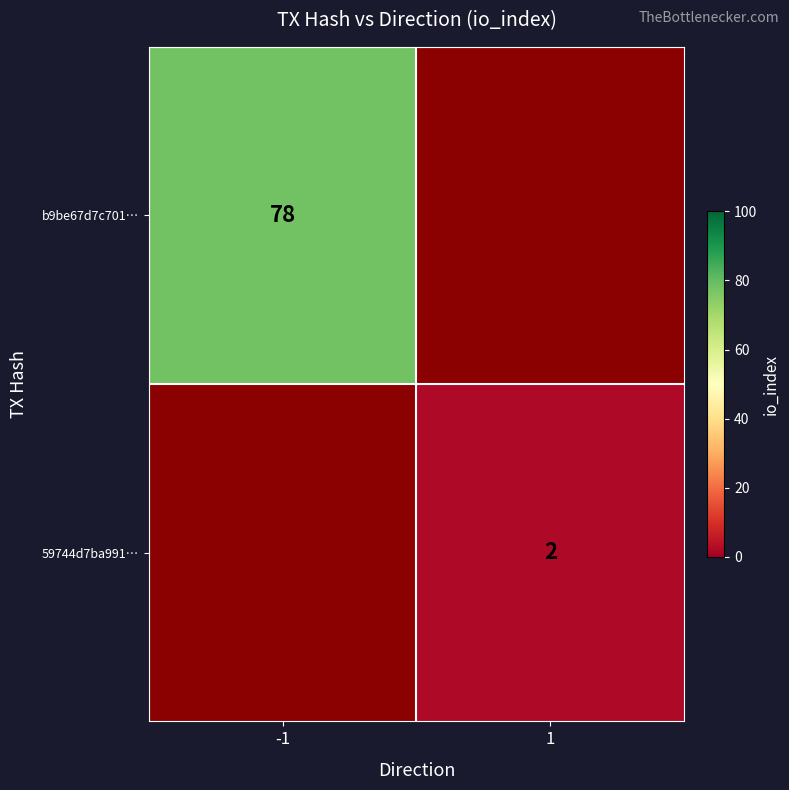

True or false: b9be67d7c701… has a value of 32 at -1.

False